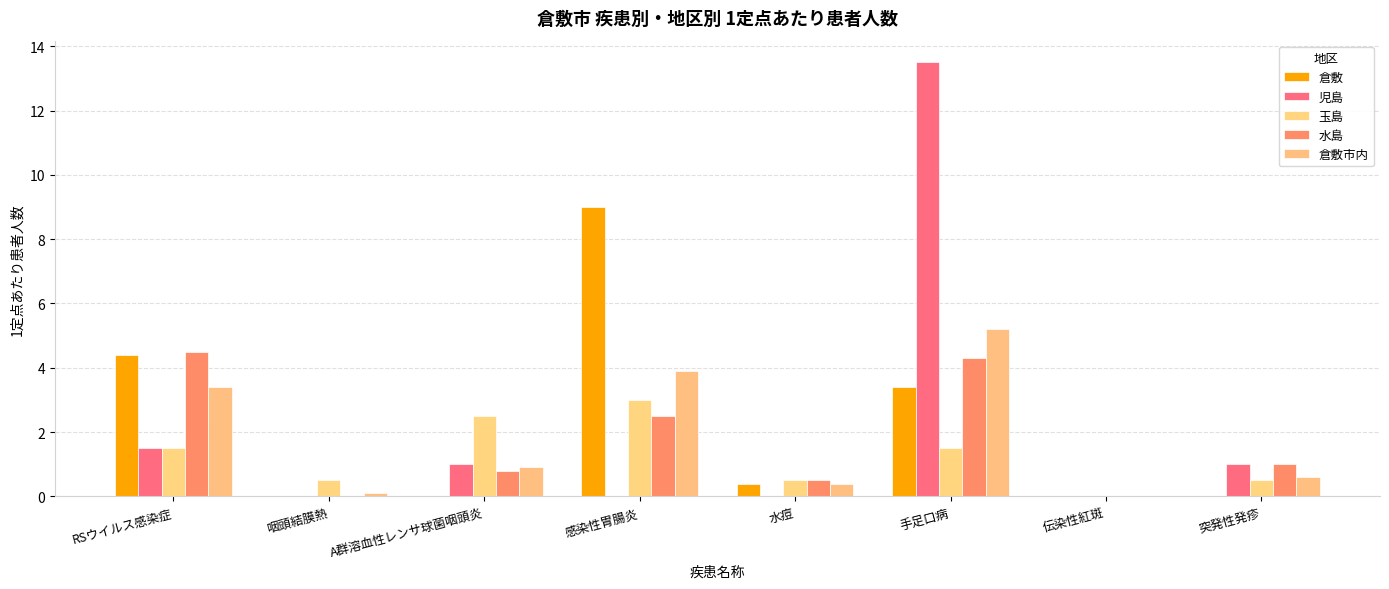

The 倉敷 series shows 14.8 at 感染性胃腸炎. True or false?

False